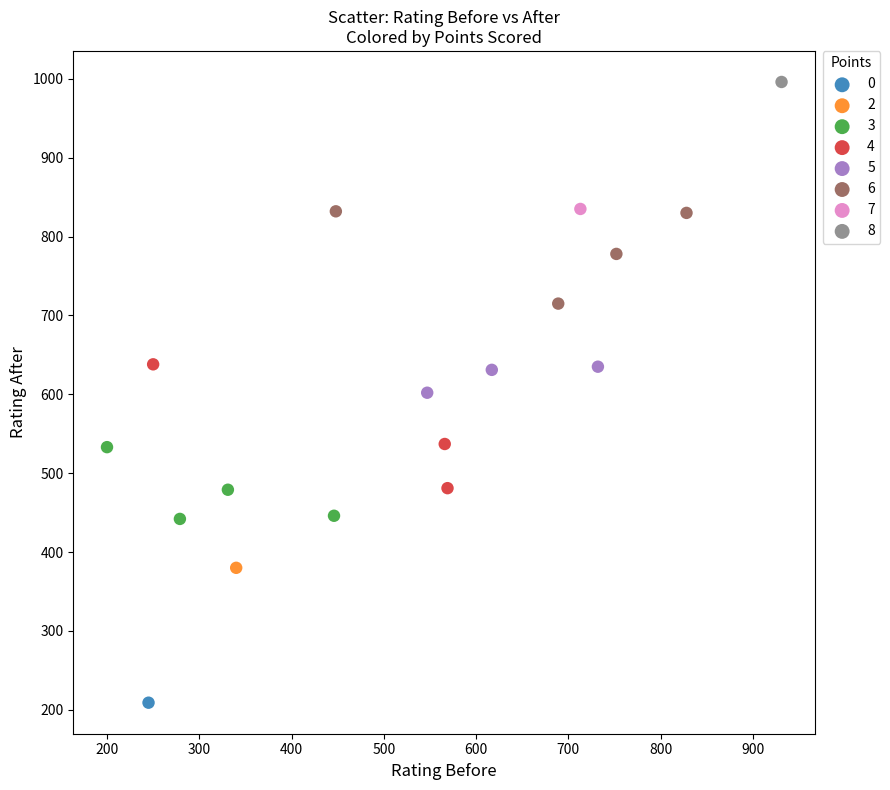

What are all the series names shown in the legend?

0, 2, 3, 4, 5, 6, 7, 8